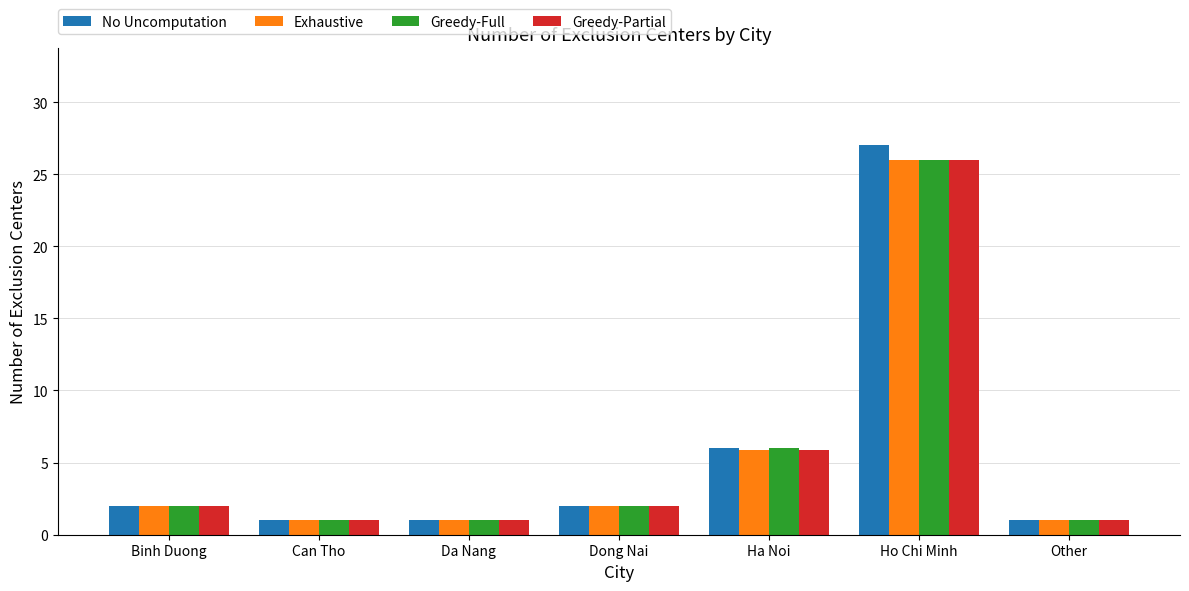

The value of Greedy-Partial at Ho Chi Minh is 39.9. True or false?

False